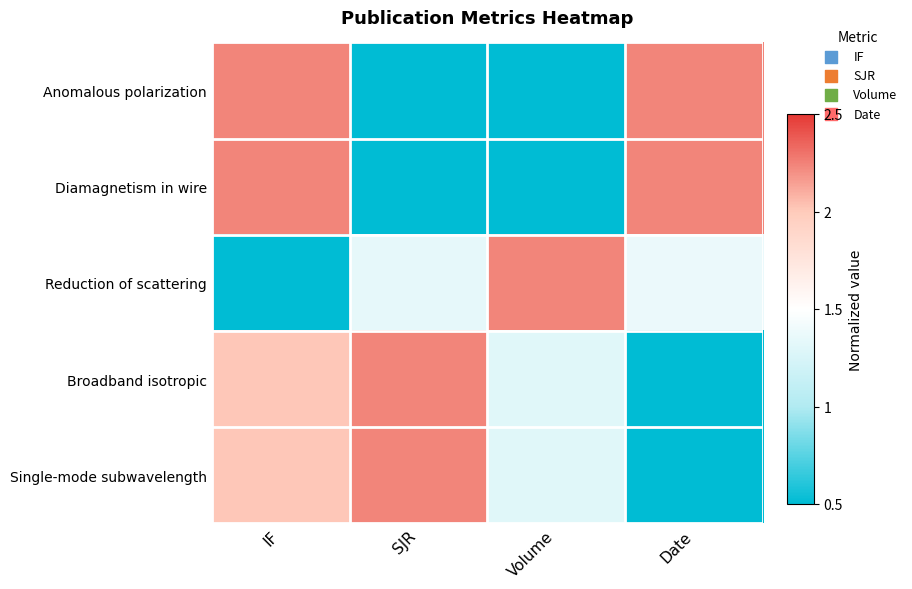

Between Date and IF, which is larger?

Date